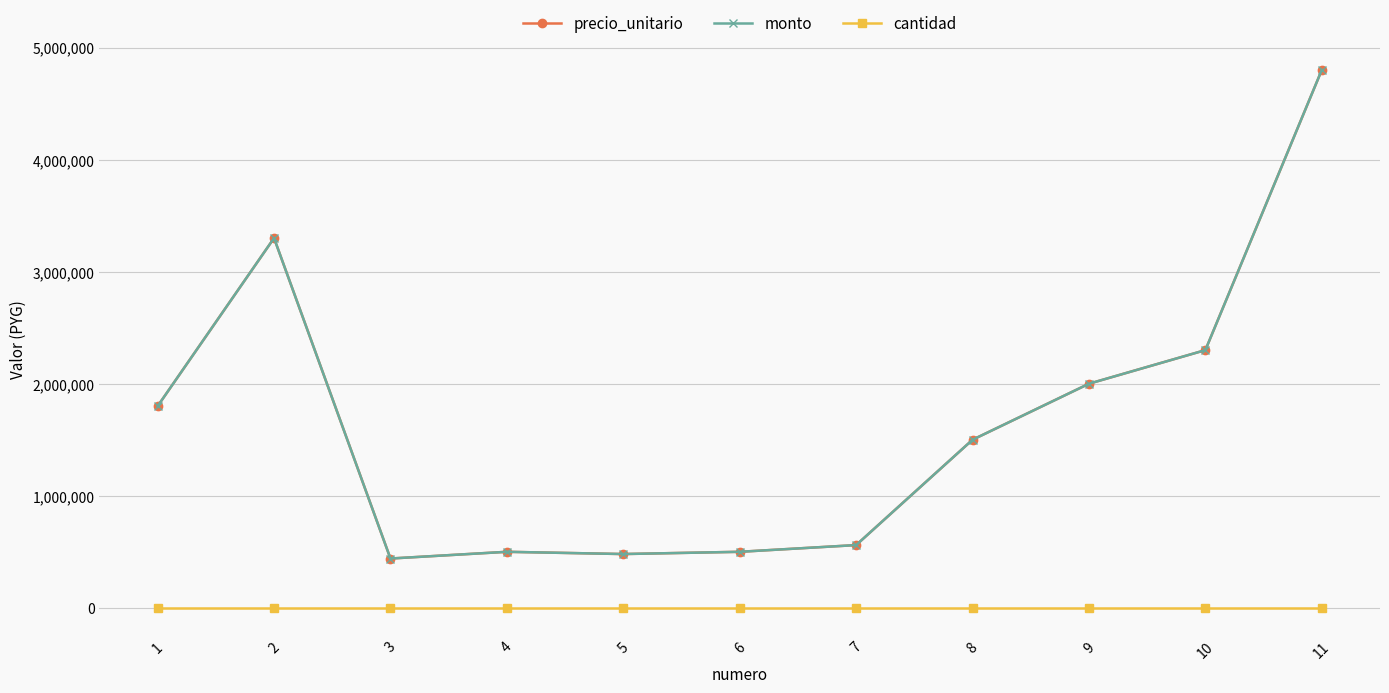

What is the total value across all series at 11?

9600001